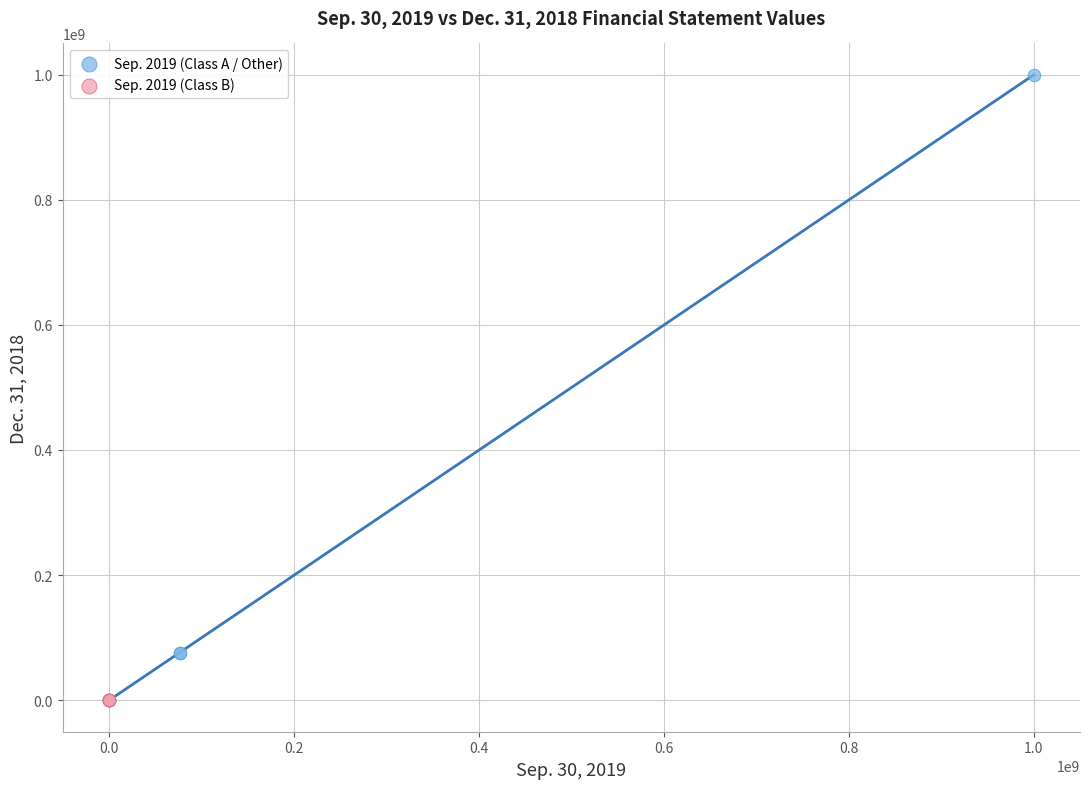

Which series has the largest Y range (max minus min)?

Sep. 2019 (Class A / Other)